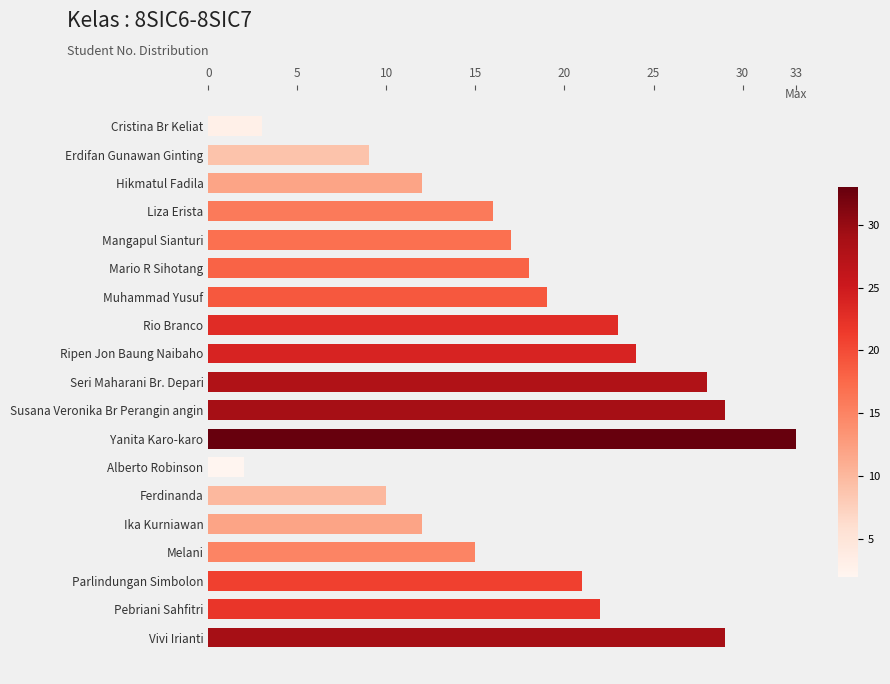

Reading bottom to top, what are all the values shown in this chart?

Vivi Irianti=29	Pebriani Sahfitri=22	Parlindungan Simbolon=21	Melani=15	Ika Kurniawan=12	Ferdinanda=10	Alberto Robinson=2	Yanita Karo-karo=33	Susana Veronika Br Perangin angin=29	Seri Maharani Br. Depari=28	Ripen Jon Baung Naibaho=24	Rio Branco=23	Muhammad Yusuf=19	Mario R Sihotang=18	Mangapul Sianturi=17	Liza Erista=16	Hikmatul Fadila=12	Erdifan Gunawan Ginting=9	Cristina Br Keliat=3